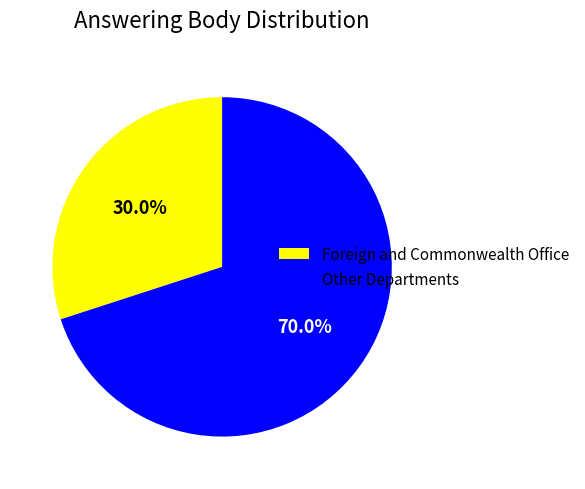

Combined, what portion of the pie is Other Departments and Foreign and Commonwealth Office?

100.0%